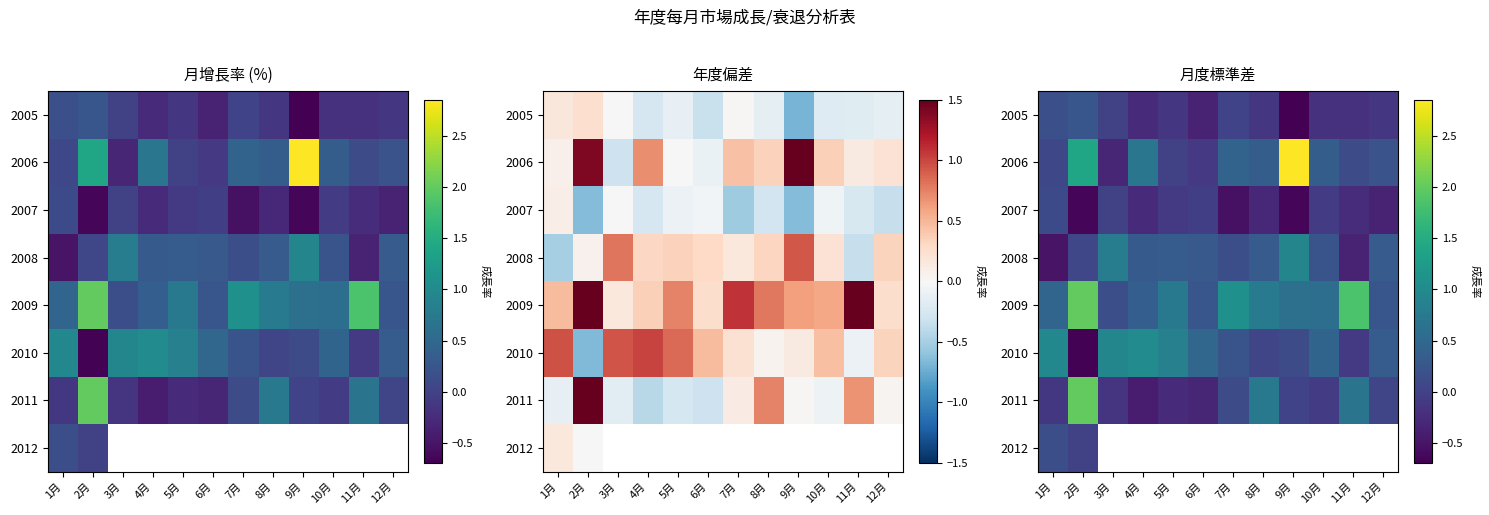

At which category is the sum across all series the highest?

2月